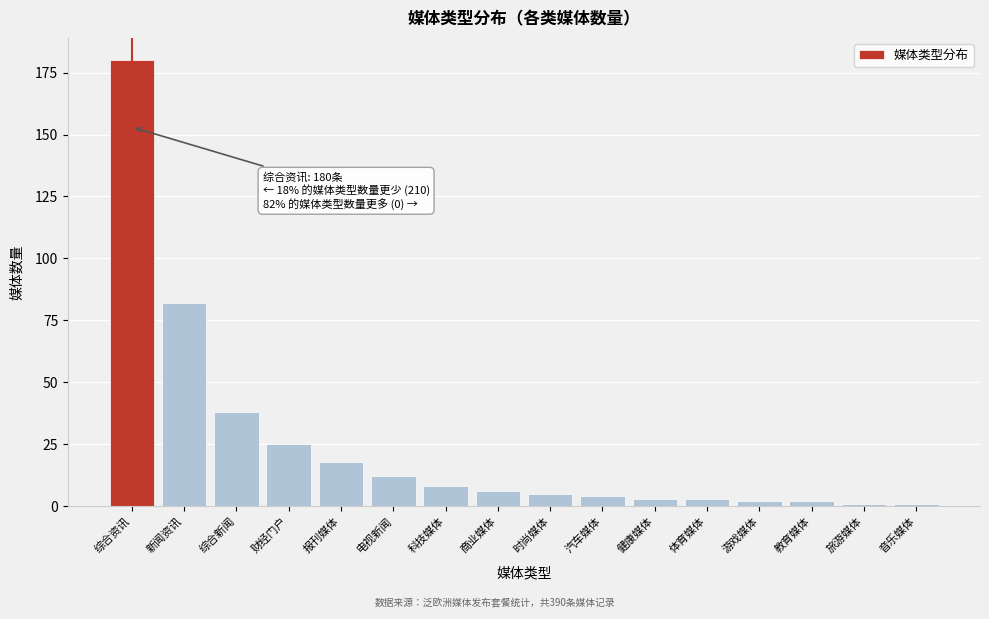

Reading left to right, what are all the values shown in this chart?

综合资讯=180	新闻资讯=82	综合新闻=38	财经门户=25	报刊媒体=18	电视新闻=12	科技媒体=8	商业媒体=6	时尚媒体=5	汽车媒体=4	健康媒体=3	体育媒体=3	游戏媒体=2	教育媒体=2	旅游媒体=1	音乐媒体=1